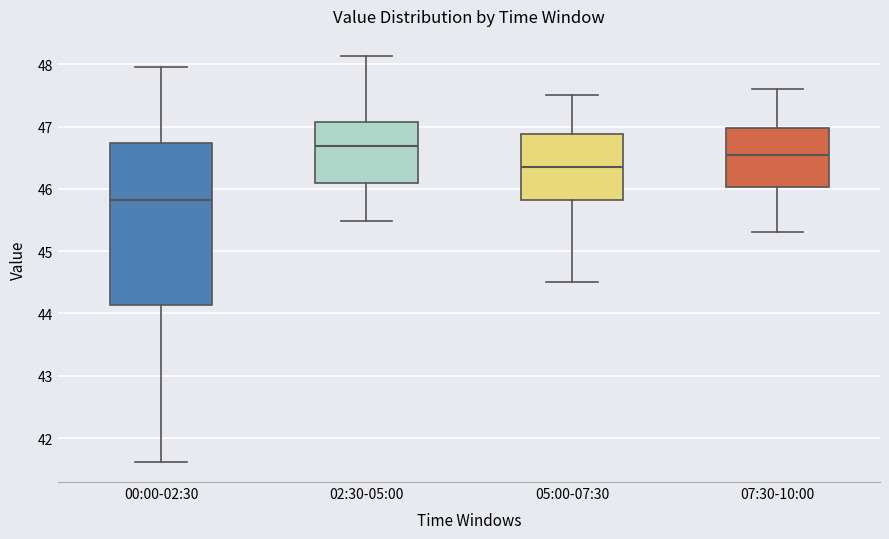

Comparing the boxes themselves (not the whiskers), which one is the tallest?

00:00-02:30